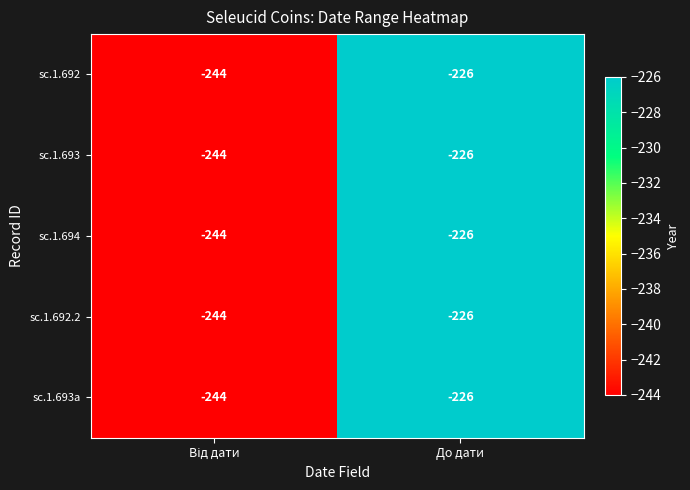

What is the total value across all series at До дати?

-1130